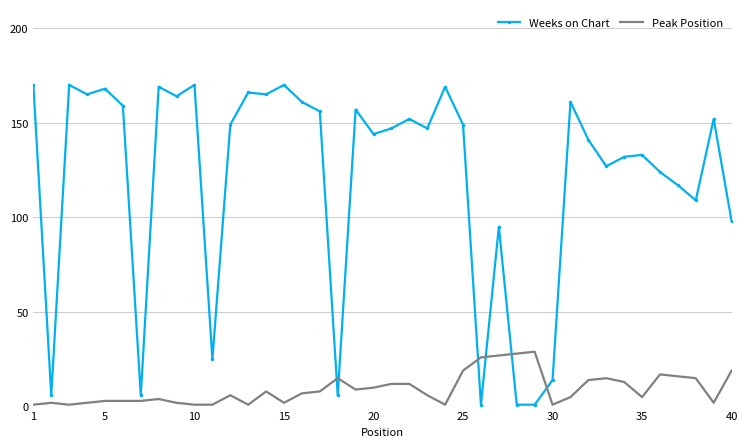

What is the difference between the maximum and minimum values in the Peak Position series?

28